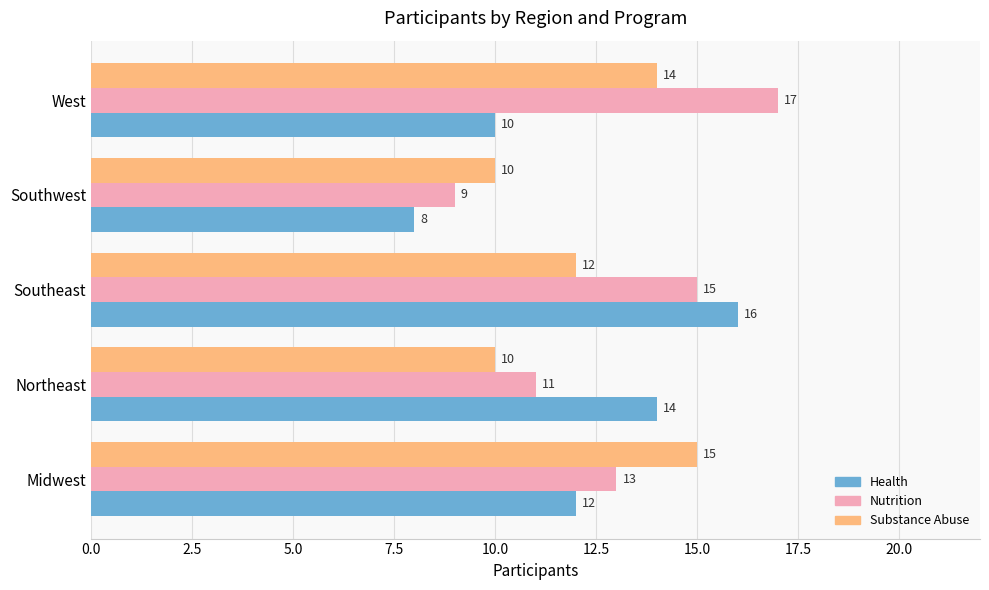

How many distinct data groups are displayed?

3